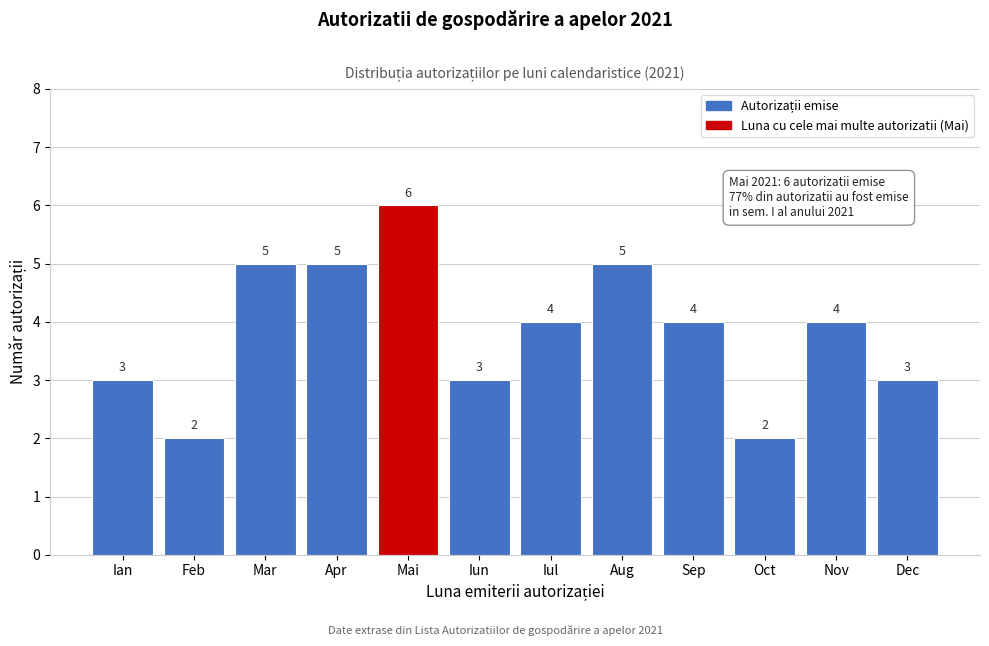

Reading left to right, what are all the values shown in this chart?

3	2	5	5	6	3	4	5	4	2	4	3